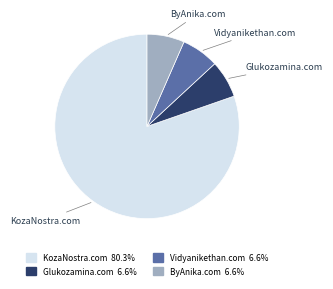

Approximately how many times larger is the value at KozaNostra.com compared to ByAnika.com?

12.3